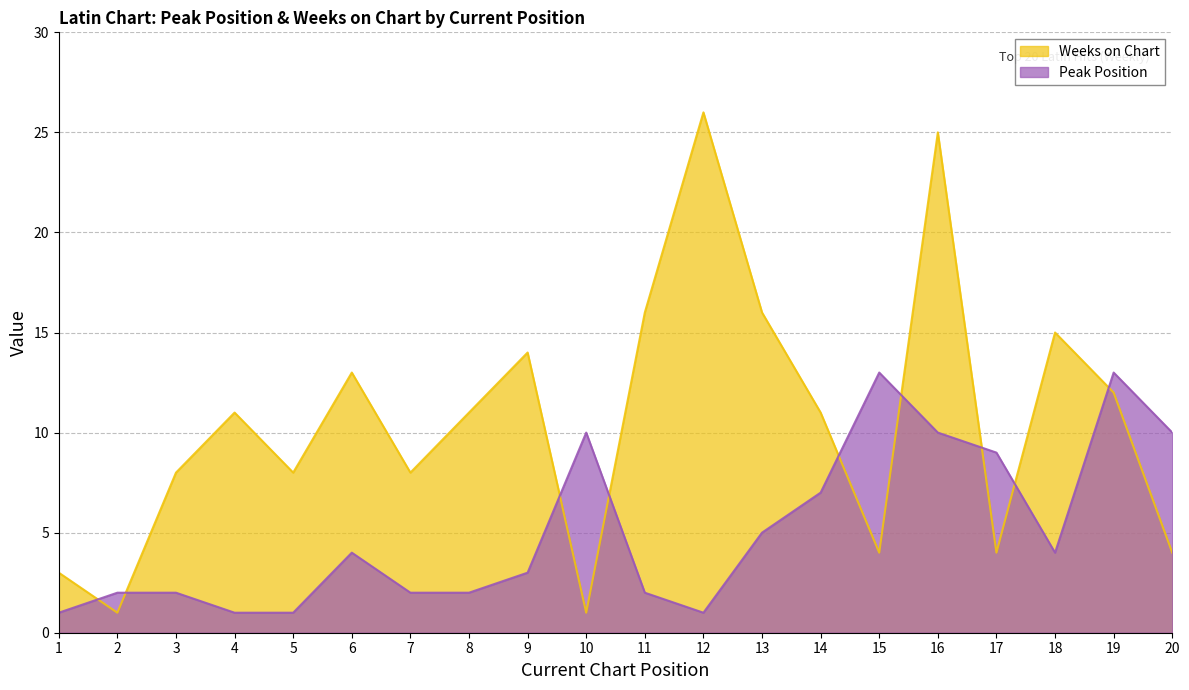

Reading right to left, extract all data points from this chart.

Peak Position: 10	13	4	9	10	13	7	5	1	2	10	3	2	2	4	1	1	2	2	1
Weeks on Chart: 4	12	15	4	25	4	11	16	26	16	1	14	11	8	13	8	11	8	1	3